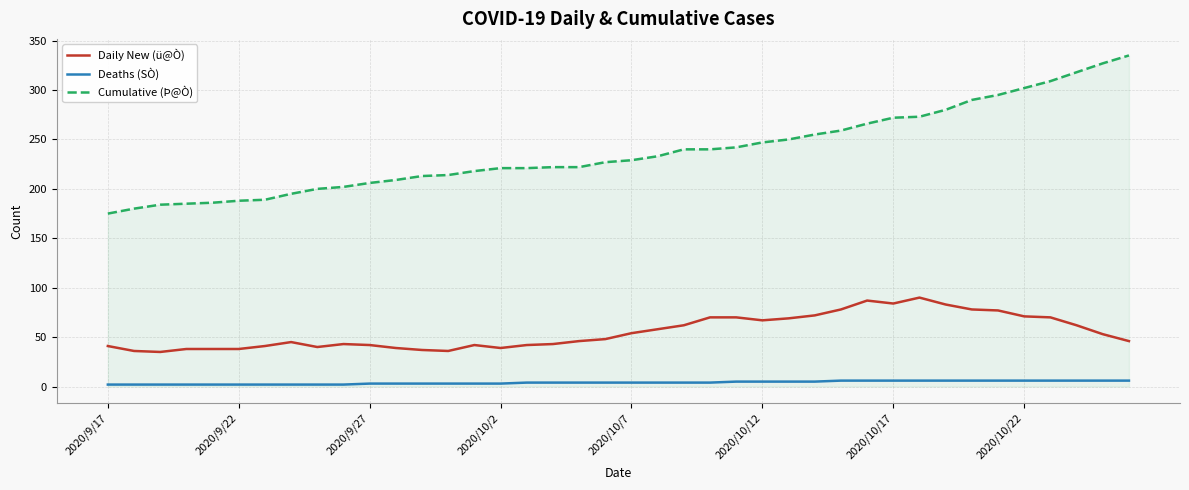

Rank the series by their average value, from lowest to highest.

Deaths (SÒ), Daily New (ü@Ò), Cumulative (Þ@Ò)